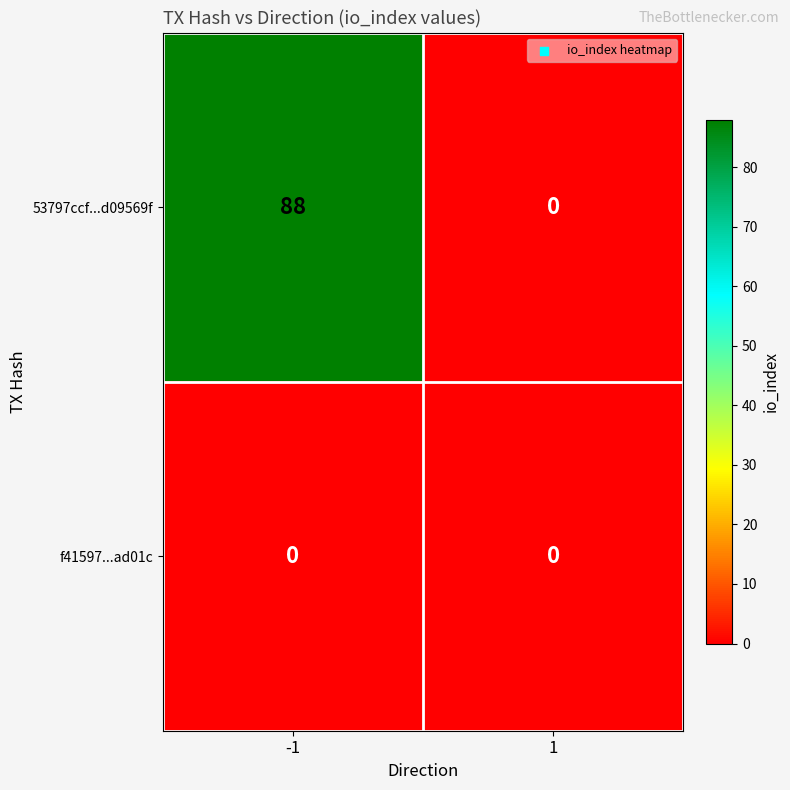

The 53797ccf...d09569f series shows 0 at 1. True or false?

True